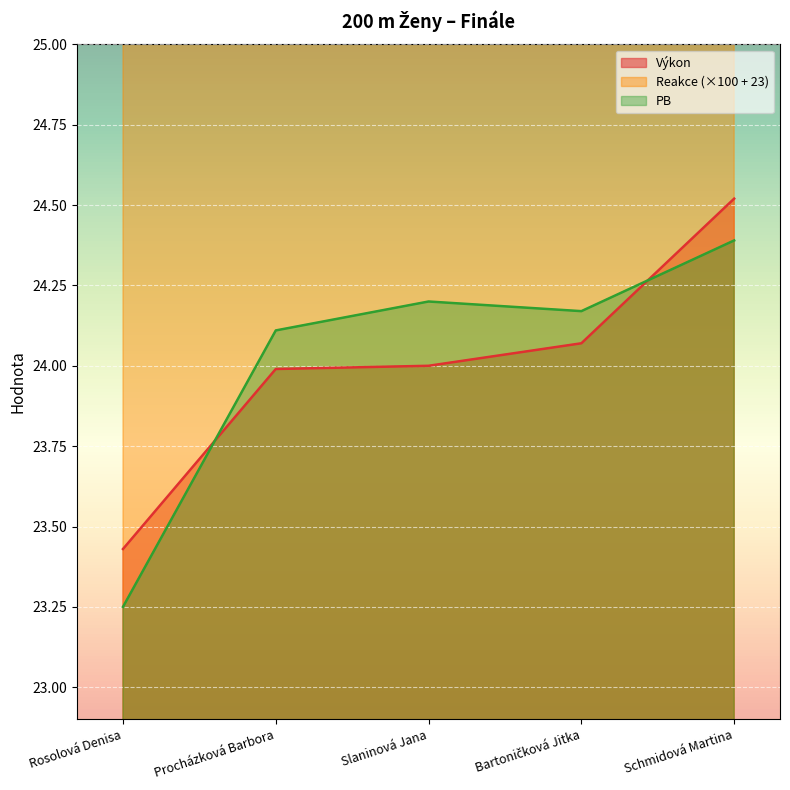

The PB series shows 33.8 at Schmidová Martina. True or false?

False